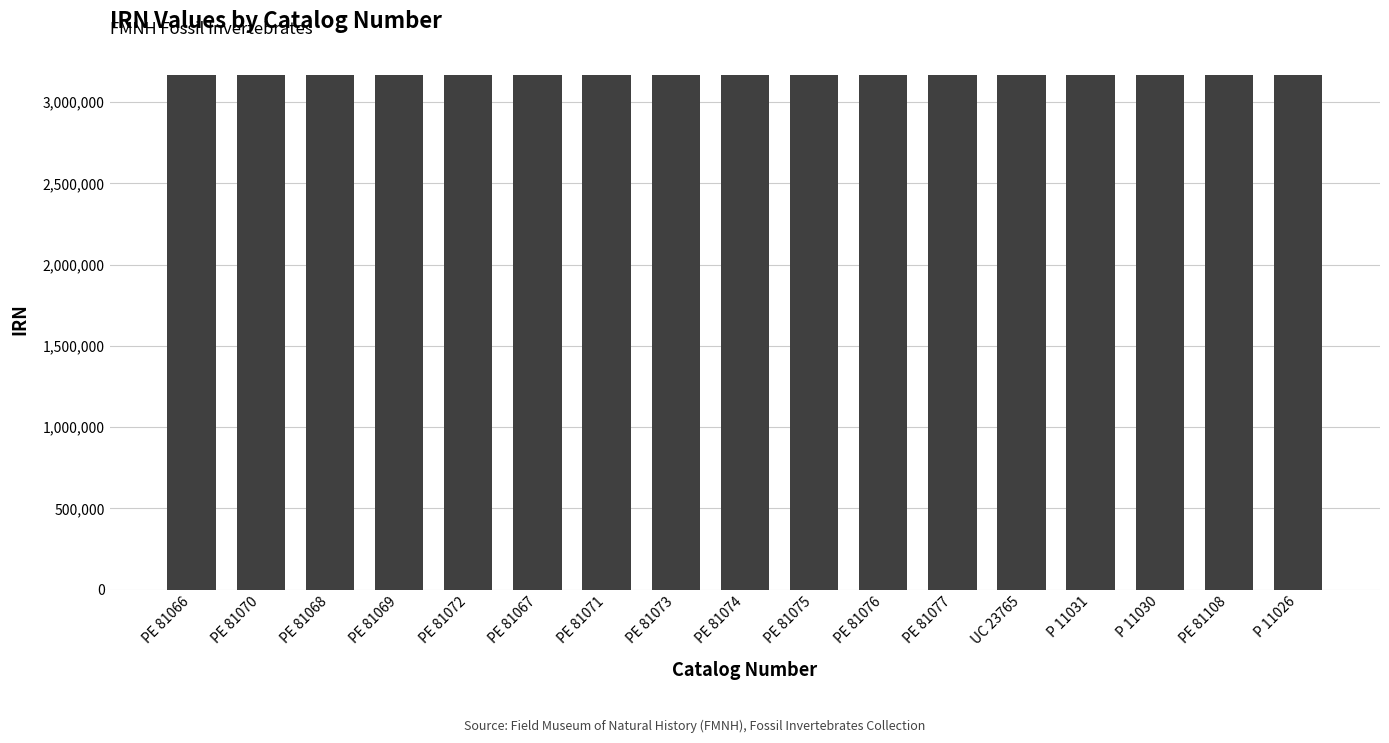

What is the label of the 8th bar from the left?

PE 81073